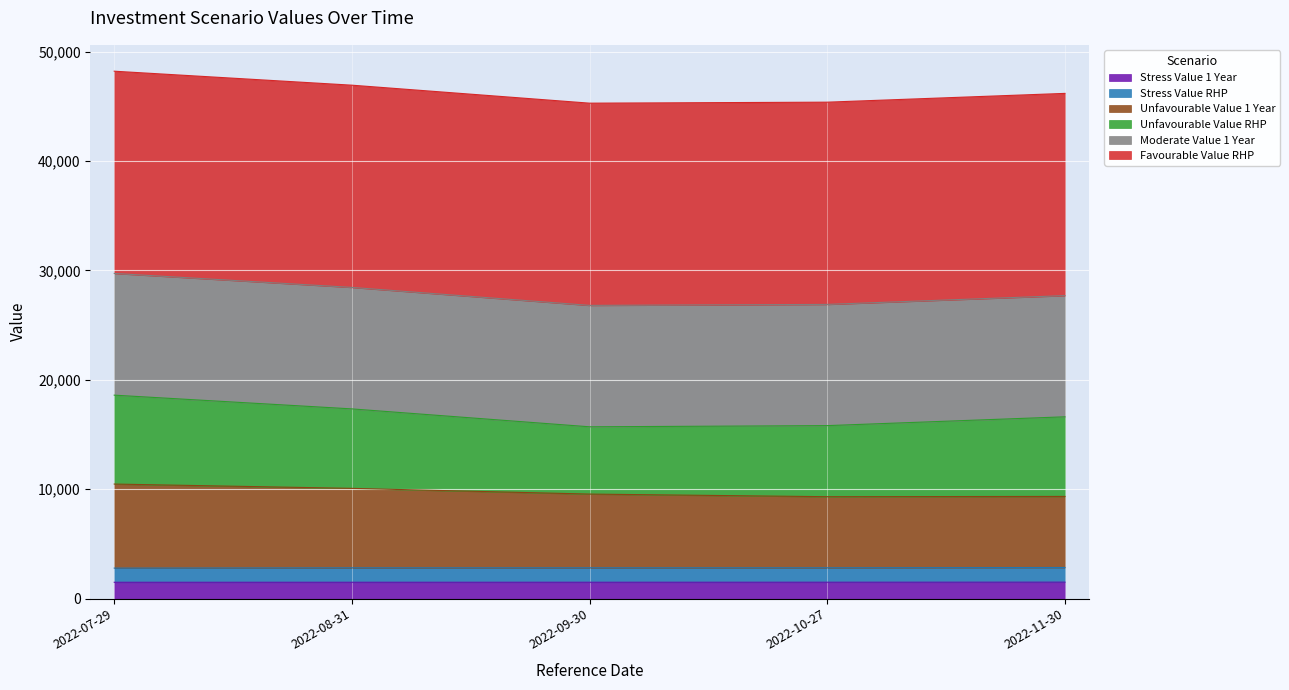

What is the lowest value of the Stress Value 1 Year series?

1486.2